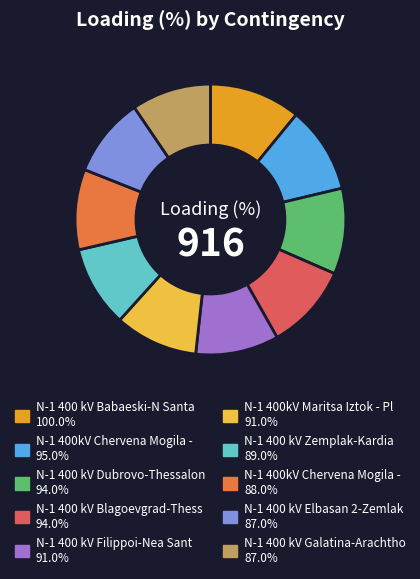

Does N-1 400kV Maritsa Iztok - Pl 91.0% represent more than half of the total?

No